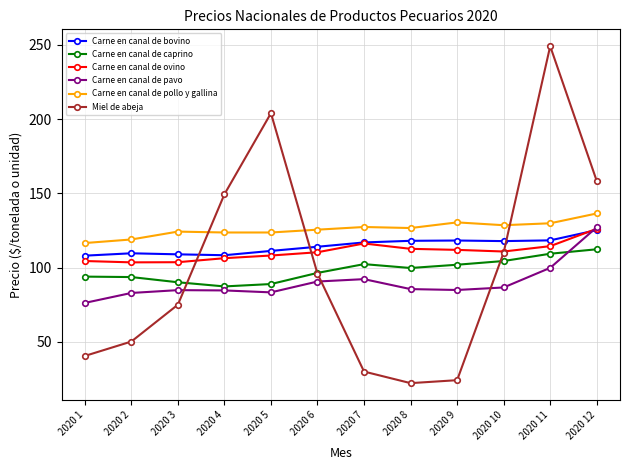

What is the value of the Carne en canal de bovino point at the 8th from the left?

118.1